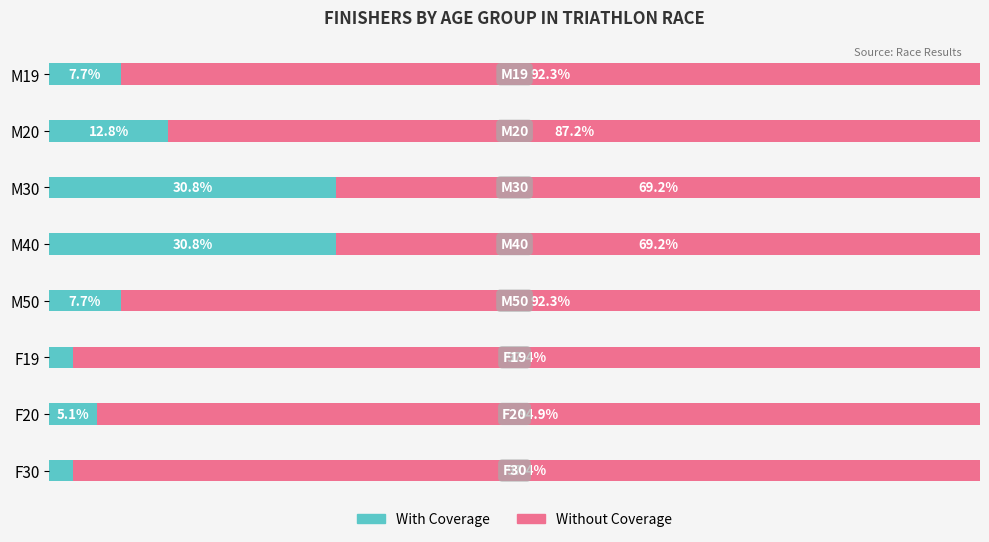

What is the maximum value for With Coverage?

30.8